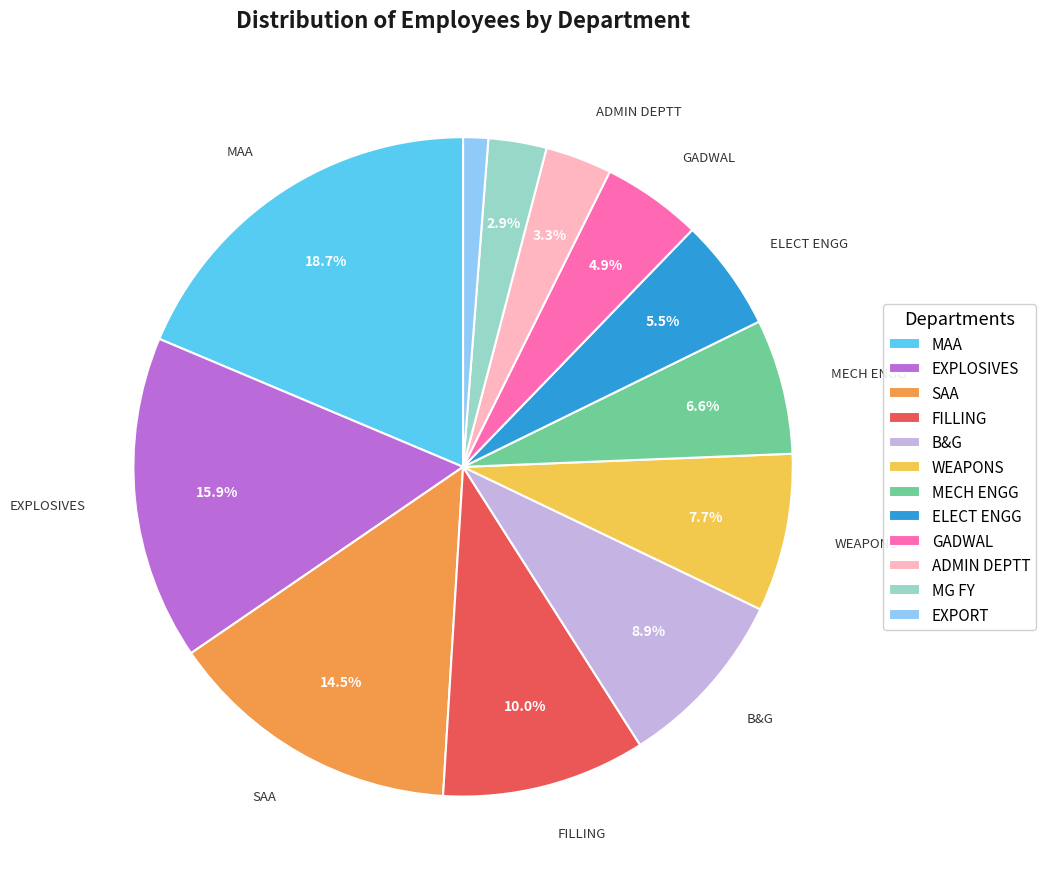

What is the ratio of the value at GADWAL to the value at MECH ENGG?

0.7